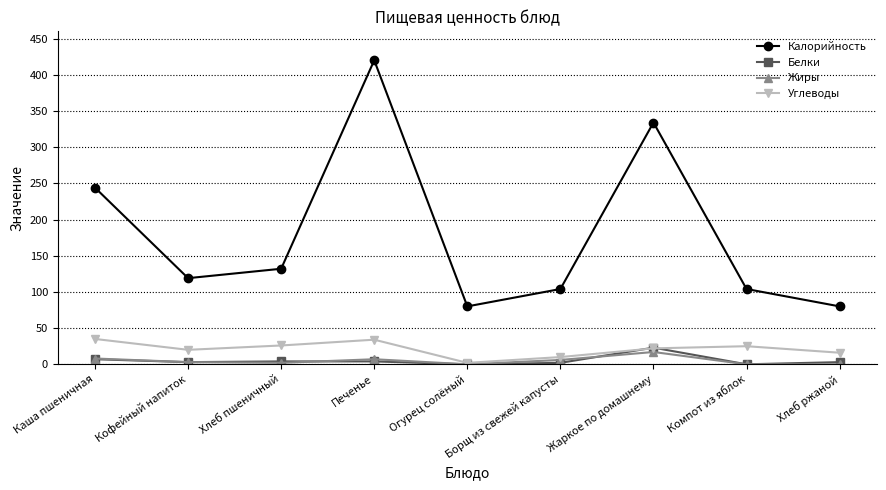

What is the label of the 7th point from the left?

Жаркое по домашнему